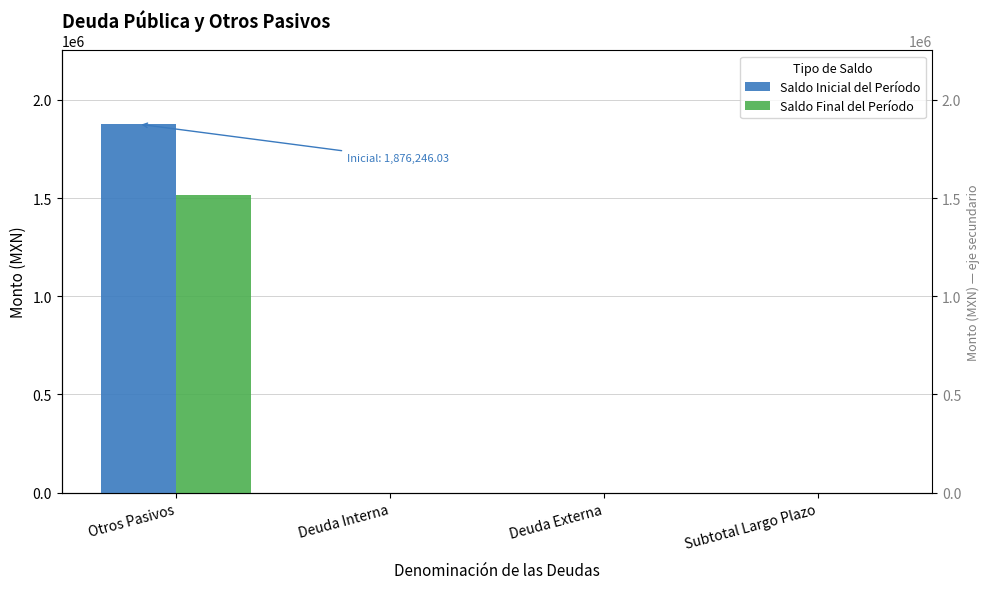

Which series has the largest range (max minus min)?

Saldo Inicial del Período